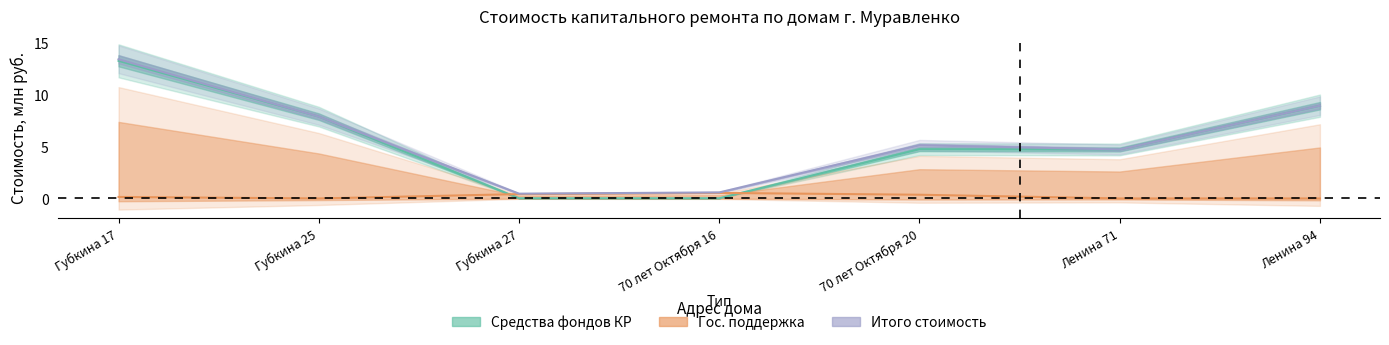

How many series are shown in this chart?

3